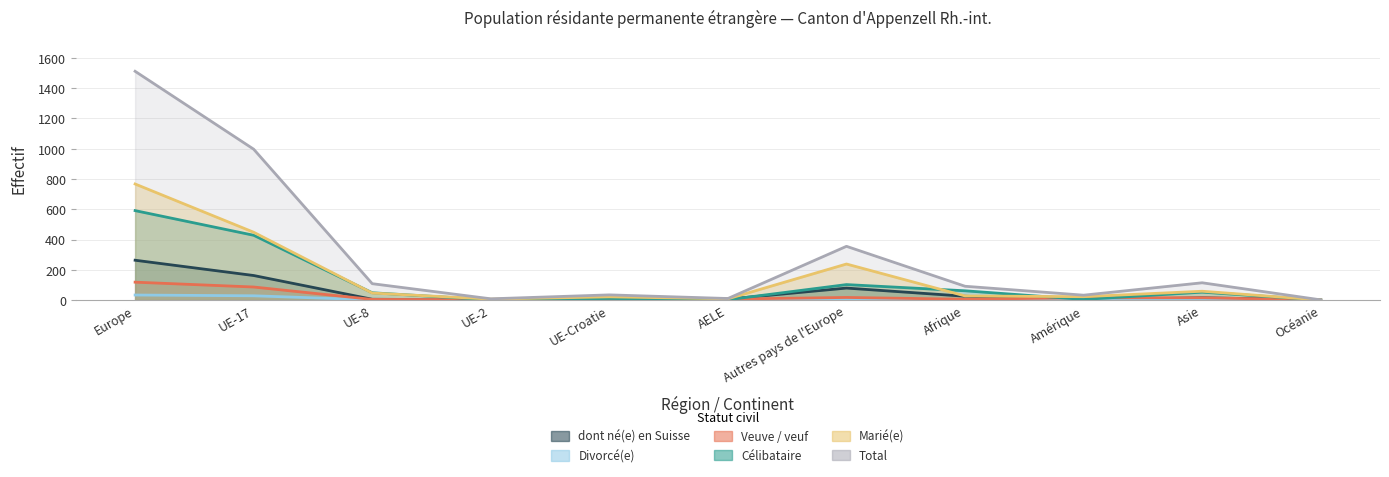

In Total, how many points are higher than both neighbors (excluding endpoints)?

3